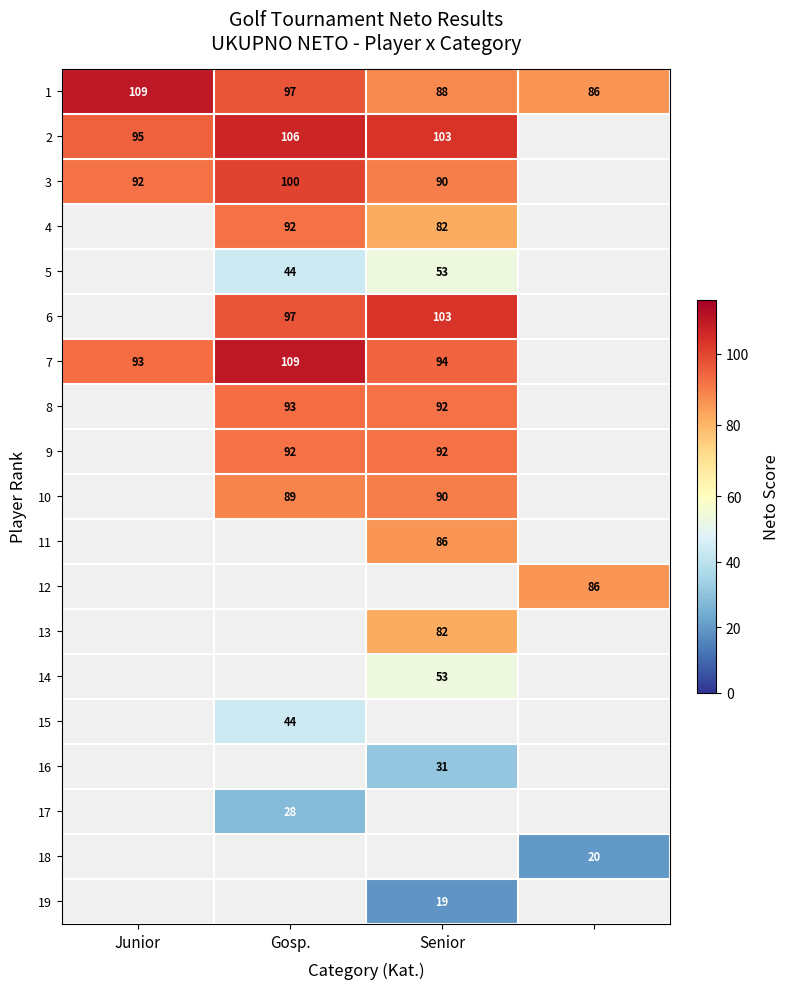

At which category does the chart reach its minimum across all series?

Senior